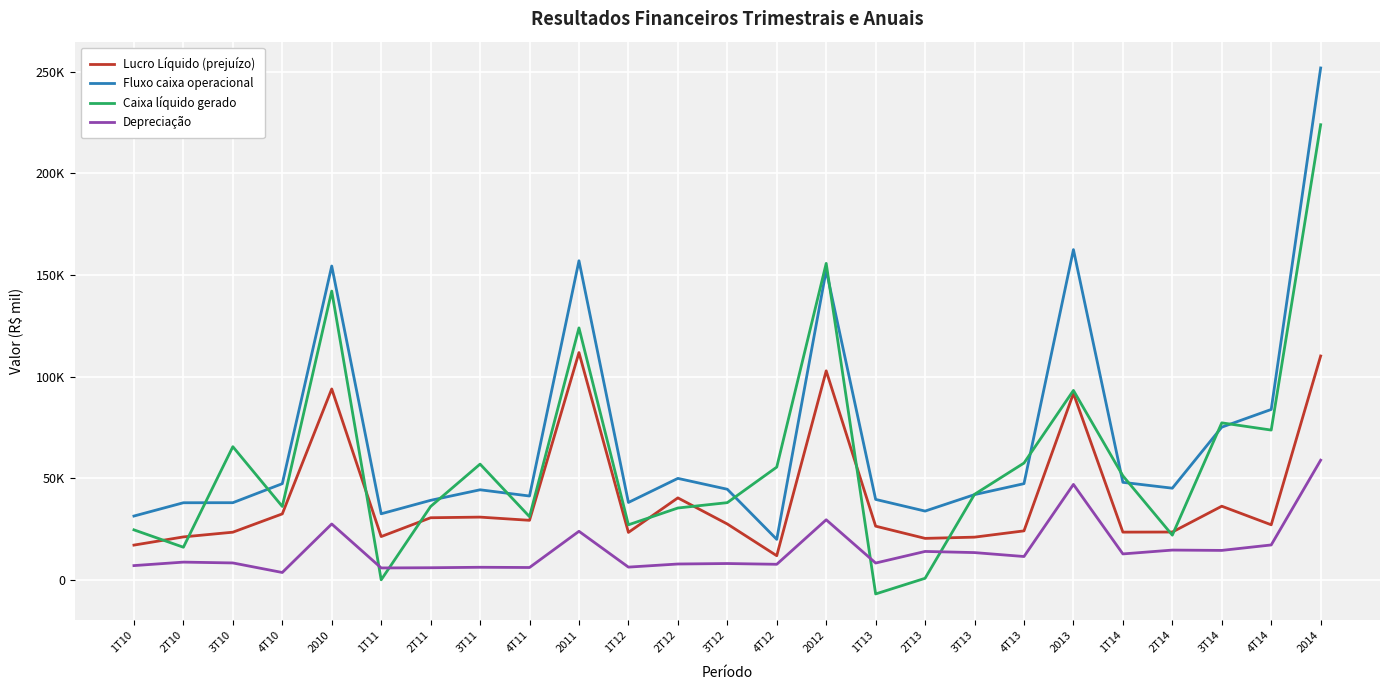

Reading left to right, list all the values displayed in this chart.

Lucro Líquido (prejuízo): 1T10=17042	2T10=21075	3T10=23397	4T10=32406	2010=93920	1T11=21243	2T11=30511	3T11=30822	4T11=29244	2011=111820	1T12=23289	2T12=40288	3T12=27437	4T12=11815	2012=102829	1T13=26366	2T13=20352	3T13=20957	4T13=24052	2013=91727	1T14=23428	2T14=23478	3T14=36192	4T14=27044	2014=110142
Fluxo caixa operacional: 1T10=31347	2T10=37894	3T10=37919	4T10=47275	2010=154435	1T11=32455	2T11=39086	3T11=44275	4T11=41204	2011=157020	1T12=38039	2T12=49888	3T12=44536	4T12=19869	2012=152332	1T13=39537	2T13=33788	3T13=41895	4T13=47288	2013=162508	1T14=47943	2T14=45060	3T14=75108	4T14=83820	2014=251931
Caixa líquido gerado: 1T10=24550	2T10=15989	3T10=65489	4T10=36066	2010=142094	1T11=-48	2T11=36060	3T11=56913	4T11=31039	2011=123964	1T12=27036	2T12=35307	3T12=37944	4T12=55444	2012=155731	1T13=-7001	2T13=705	3T13=42048	4T13=57439	2013=93191	1T14=51157	2T14=21937	3T14=77230	4T14=73673	2014=223997
Depreciação: 1T10=6951	2T10=8667	3T10=8261	4T10=3560	2010=27439	1T11=5800	2T11=5898	3T11=6128	4T11=6017	2011=23843	1T12=6206	2T12=7739	3T12=7970	4T12=7597	2012=29512	1T13=8215	2T13=13922	3T13=13357	4T13=11422	2013=46916	1T14=12702	2T14=14593	3T14=14431	4T14=17119	2014=58845